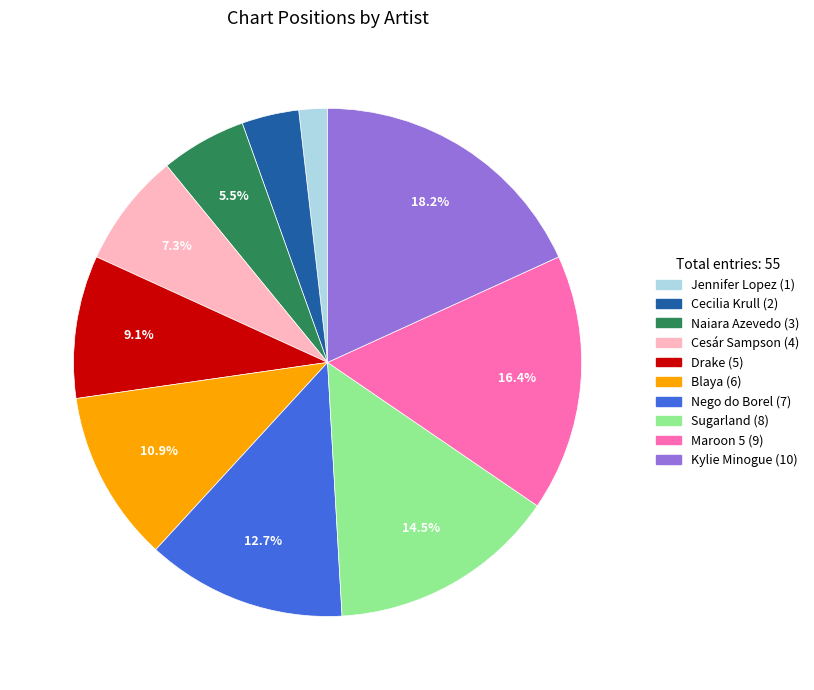

What is the largest slice in the pie chart?

Kylie Minogue